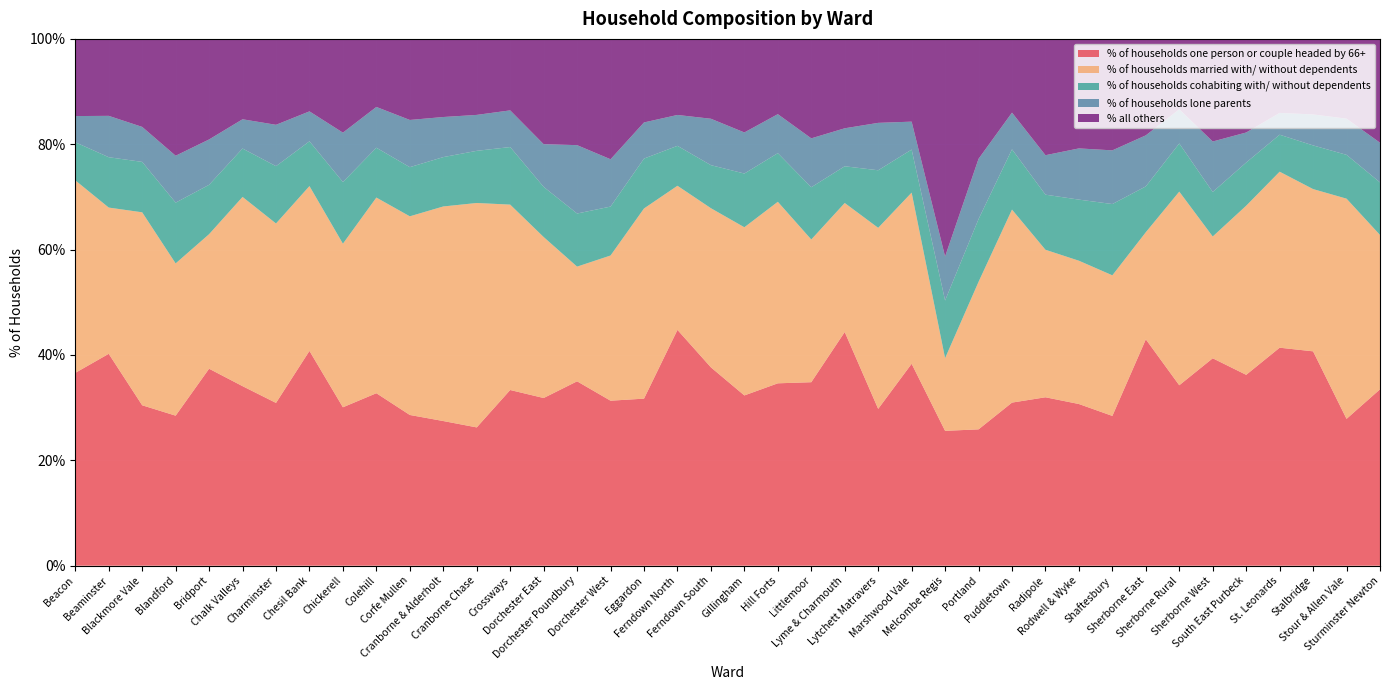

Reading right to left, list all the values displayed in this chart.

% of households one person or couple headed by 66+: Sturminster Newton=33.5	Stour & Allen Vale=27.9	Stalbridge=40.7	St. Leonards=41.4	South East Purbeck=36.2	Sherborne West=39.4	Sherborne Rural=34.2	Sherborne East=43.0	Shaftesbury=28.4	Rodwell & Wyke=30.7	Radipole=32.0	Puddletown=31.0	Portland=25.9	Melcombe Regis=25.6	Marshwood Vale=38.3	Lytchett Matravers=29.8	Lyme & Charmouth=44.4	Littlemoor=34.8	Hill Forts=34.6	Gillingham=32.3	Ferndown South=37.6	Ferndown North=44.8	Eggardon=31.7	Dorchester West=31.3	Dorchester Poundbury=35.0	Dorchester East=31.8	Crossways=33.4	Cranborne Chase=26.2	Cranborne & Alderholt=27.5	Corfe Mullen=28.6	Colehill=32.7	Chickerell=30.1	Chesil Bank=40.8	Charminster=30.9	Chalk Valleys=34.1	Bridport=37.4	Blandford=28.5	Blackmore Vale=30.4	Beaminster=40.2	Beacon=36.6
% of households married with/ without dependents: Sturminster Newton=29.3	Stour & Allen Vale=41.8	Stalbridge=30.8	St. Leonards=33.4	South East Purbeck=32.1	Sherborne West=23.1	Sherborne Rural=36.8	Sherborne East=20.3	Shaftesbury=26.7	Rodwell & Wyke=27.2	Radipole=28.0	Puddletown=36.6	Portland=28.0	Melcombe Regis=13.8	Marshwood Vale=32.5	Lytchett Matravers=34.4	Lyme & Charmouth=24.5	Littlemoor=27.1	Hill Forts=34.5	Gillingham=31.9	Ferndown South=30.2	Ferndown North=27.4	Eggardon=36.1	Dorchester West=27.6	Dorchester Poundbury=21.8	Dorchester East=30.6	Crossways=35.2	Cranborne Chase=42.6	Cranborne & Alderholt=40.7	Corfe Mullen=37.7	Colehill=37.1	Chickerell=31.1	Chesil Bank=31.3	Charminster=34.1	Chalk Valleys=35.9	Bridport=25.5	Blandford=28.9	Blackmore Vale=36.6	Beaminster=27.8	Beacon=36.5
% of households cohabiting with/ without dependents: Sturminster Newton=10.0	Stour & Allen Vale=8.3	Stalbridge=8.3	St. Leonards=7.0	South East Purbeck=8.2	Sherborne West=8.4	Sherborne Rural=9.1	Sherborne East=8.7	Shaftesbury=13.5	Rodwell & Wyke=11.6	Radipole=10.5	Puddletown=11.4	Portland=11.9	Melcombe Regis=10.9	Marshwood Vale=8.2	Lytchett Matravers=10.9	Lyme & Charmouth=7.0	Littlemoor=9.9	Hill Forts=9.2	Gillingham=10.2	Ferndown South=8.2	Ferndown North=7.6	Eggardon=9.5	Dorchester West=9.3	Dorchester Poundbury=10.1	Dorchester East=9.5	Crossways=10.9	Cranborne Chase=9.9	Cranborne & Alderholt=9.4	Corfe Mullen=9.3	Colehill=9.5	Chickerell=11.7	Chesil Bank=8.5	Charminster=10.9	Chalk Valleys=9.2	Bridport=9.4	Blandford=11.5	Blackmore Vale=9.6	Beaminster=9.6	Beacon=7.2
% of households lone parents: Sturminster Newton=7.5	Stour & Allen Vale=6.9	Stalbridge=5.9	St. Leonards=4.1	South East Purbeck=5.7	Sherborne West=9.6	Sherborne Rural=6.5	Sherborne East=9.7	Shaftesbury=10.2	Rodwell & Wyke=9.7	Radipole=7.5	Puddletown=7.0	Portland=11.4	Melcombe Regis=8.3	Marshwood Vale=5.3	Lytchett Matravers=9.0	Lyme & Charmouth=7.2	Littlemoor=9.3	Hill Forts=7.4	Gillingham=7.8	Ferndown South=8.8	Ferndown North=5.9	Eggardon=6.9	Dorchester West=9.0	Dorchester Poundbury=13.0	Dorchester East=8.1	Crossways=7.0	Cranborne Chase=6.8	Cranborne & Alderholt=7.6	Corfe Mullen=9.0	Colehill=7.7	Chickerell=9.4	Chesil Bank=5.7	Charminster=7.8	Chalk Valleys=5.5	Bridport=8.6	Blandford=8.9	Blackmore Vale=6.6	Beaminster=7.8	Beacon=5.0
% all others: Sturminster Newton=19.7	Stour & Allen Vale=15.1	Stalbridge=14.3	St. Leonards=14.0	South East Purbeck=17.8	Sherborne West=19.5	Sherborne Rural=13.3	Sherborne East=18.3	Shaftesbury=21.2	Rodwell & Wyke=20.8	Radipole=22.1	Puddletown=14.0	Portland=22.8	Melcombe Regis=41.3	Marshwood Vale=15.7	Lytchett Matravers=15.9	Lyme & Charmouth=17.0	Littlemoor=18.9	Hill Forts=14.3	Gillingham=17.8	Ferndown South=15.2	Ferndown North=14.4	Eggardon=15.9	Dorchester West=22.8	Dorchester Poundbury=20.2	Dorchester East=20.0	Crossways=13.6	Cranborne Chase=14.4	Cranborne & Alderholt=14.8	Corfe Mullen=15.4	Colehill=12.9	Chickerell=17.8	Chesil Bank=13.8	Charminster=16.3	Chalk Valleys=15.3	Bridport=19.1	Blandford=22.2	Blackmore Vale=16.7	Beaminster=14.6	Beacon=14.7